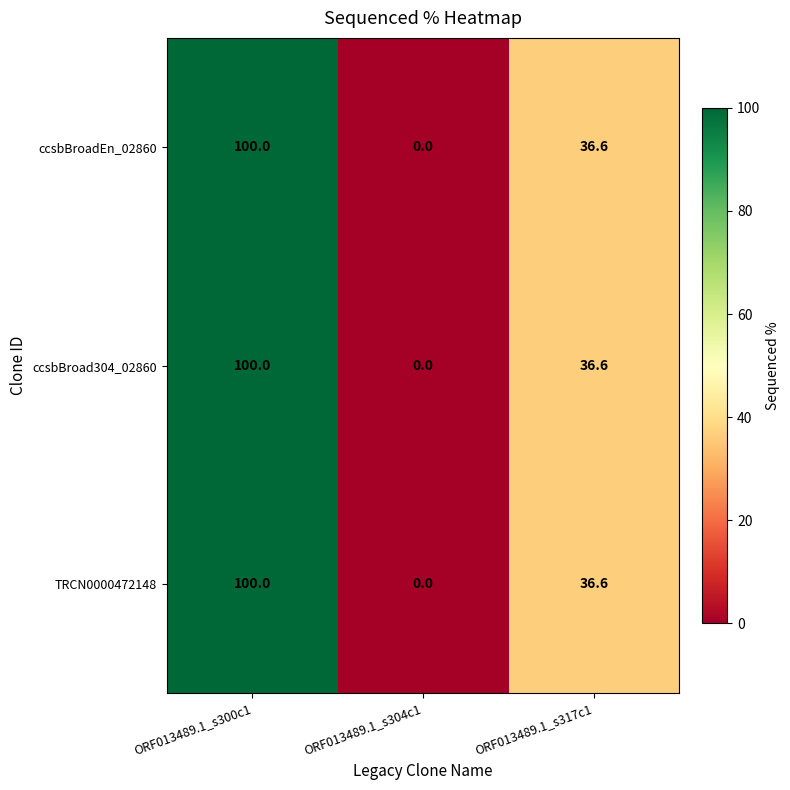

At which category is the sum across all series the highest?

ORF013489.1_s300c1